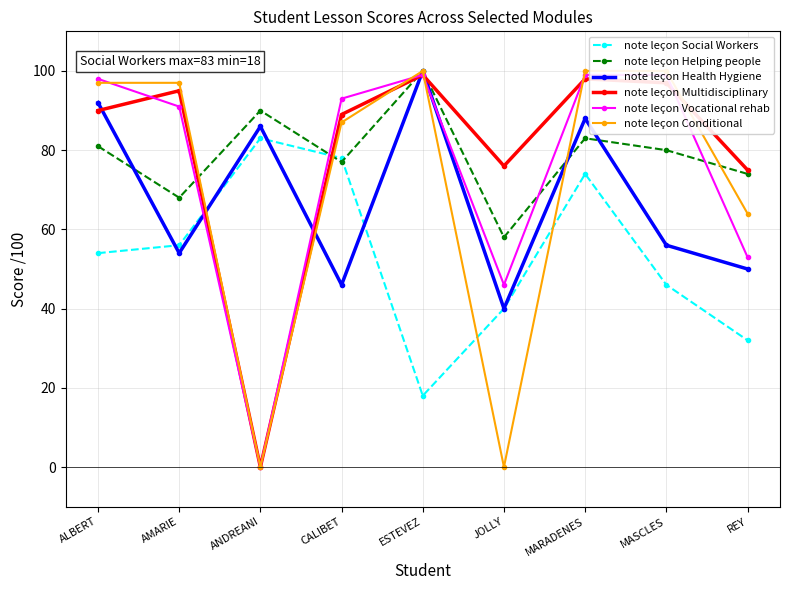

What is the approximate value of note leçon Vocational rehab at ALBERT?

98